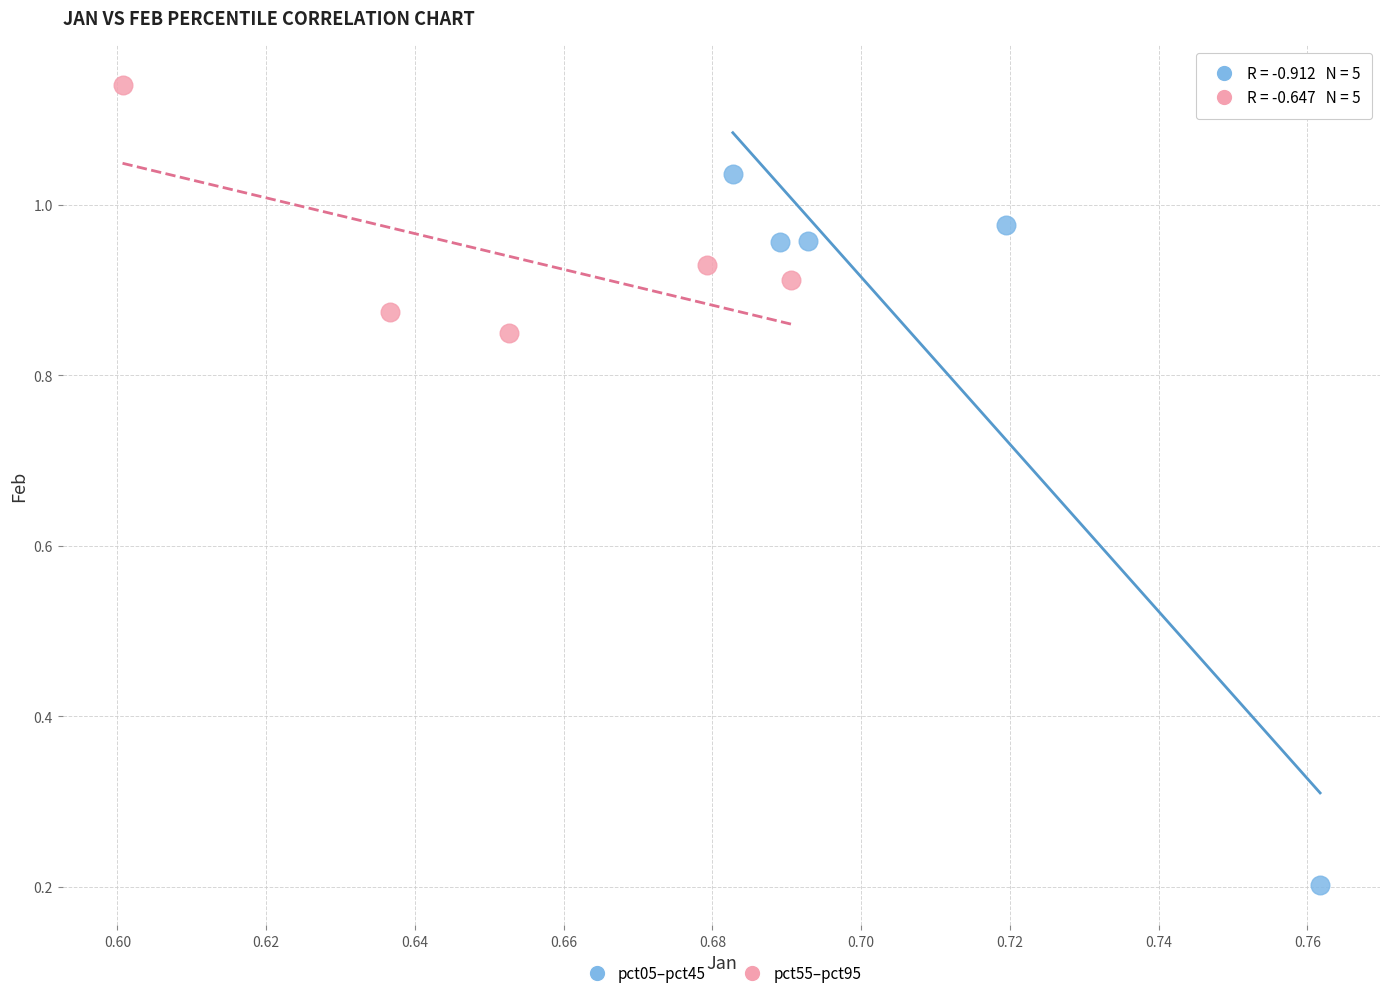

Which series reaches the minimum Y coordinate?

pct05–pct45